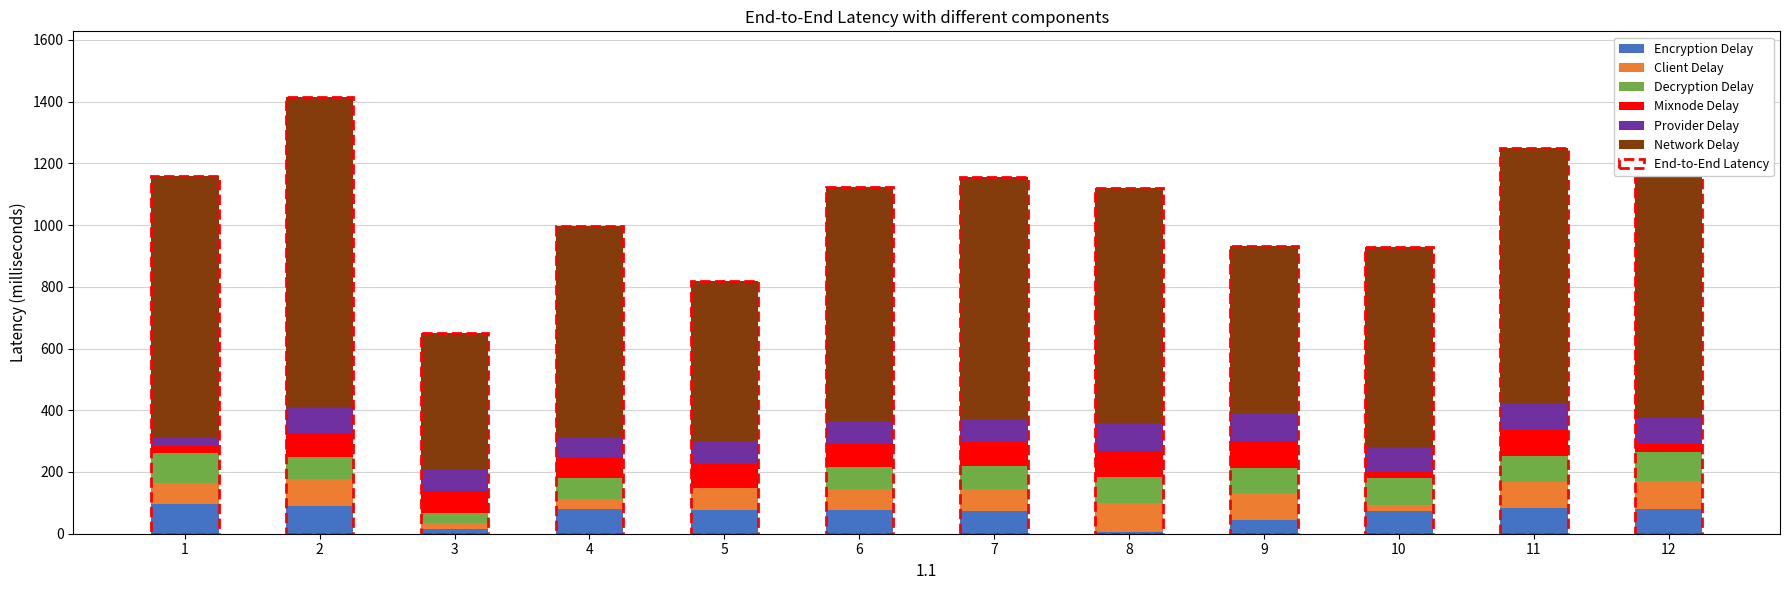

How many categories are shown in the chart?

12